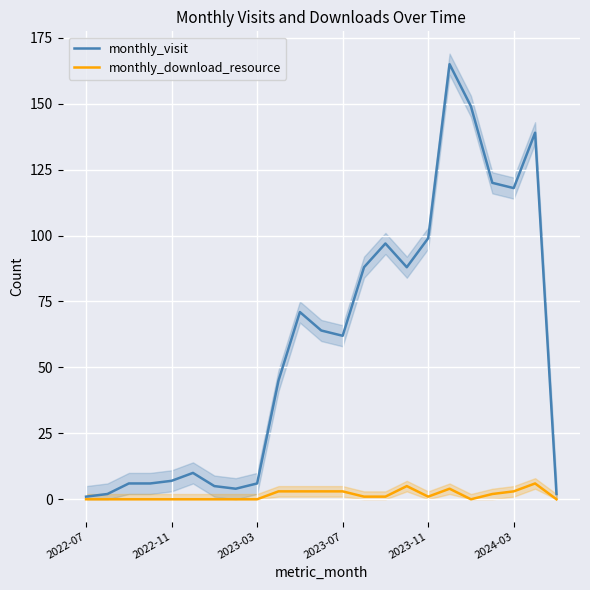

What is the highest value of the monthly_visit series?

165